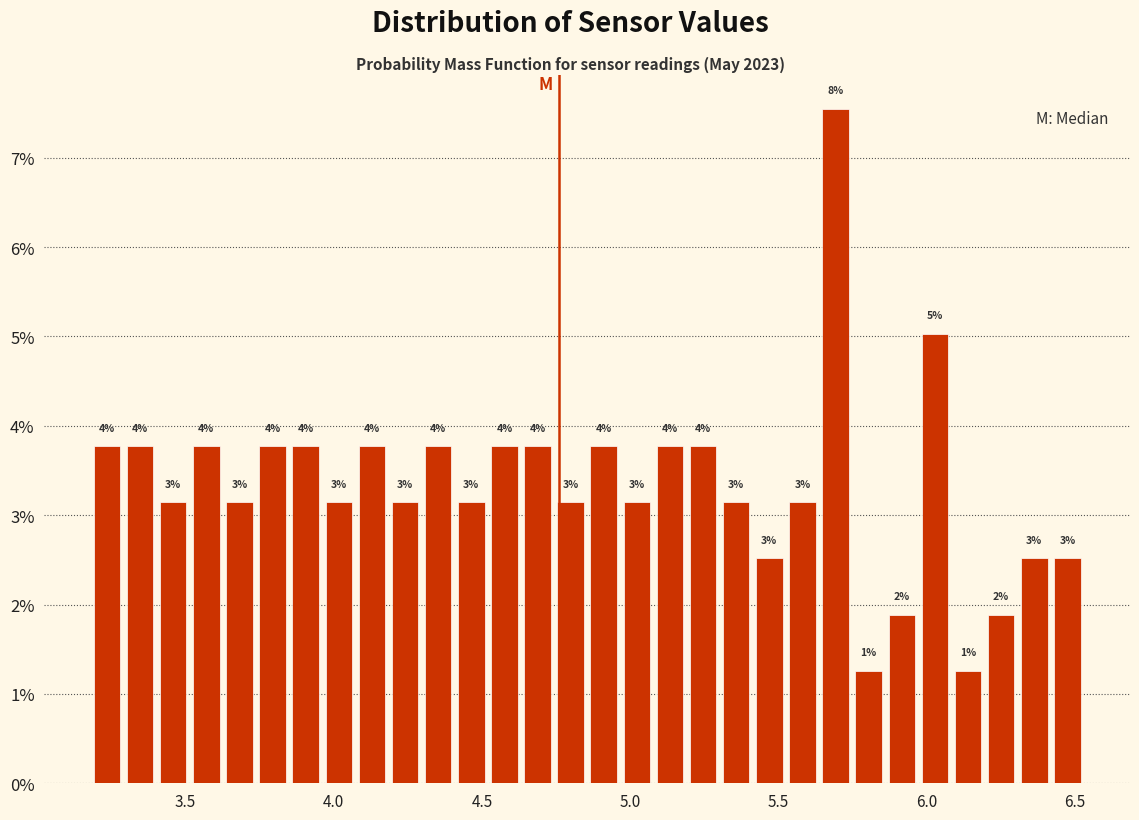

Read against the x-axis, roughly where is the centre of the tallest bar?

5.70